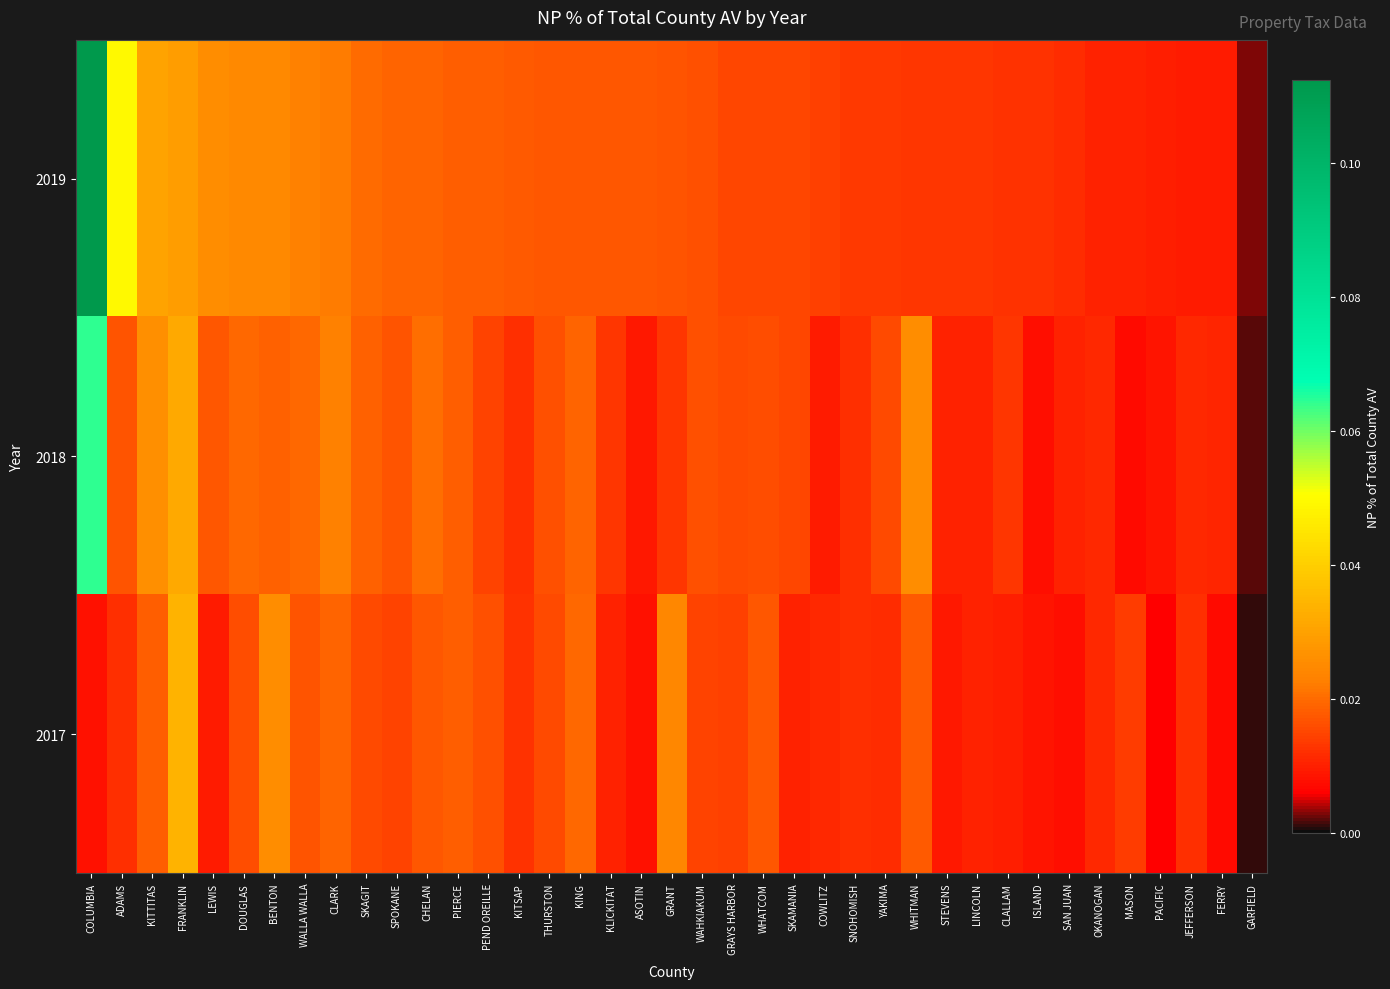

Reading right to left, extract all data points from this chart.

2019: GARFIELD=0.0	FERRY=0.0	JEFFERSON=0.0	PACIFIC=0.0	MASON=0.0	OKANOGAN=0.0	SAN JUAN=0.0	ISLAND=0.0	CLALLAM=0.0	LINCOLN=0.0	STEVENS=0.0	WHITMAN=0.0	YAKIMA=0.0	SNOHOMISH=0.0	COWLITZ=0.0	SKAMANIA=0.0	WHATCOM=0.0	GRAYS HARBOR=0.0	WAHKIAKUM=0.0	GRANT=0.0	ASOTIN=0.0	KLICKITAT=0.0	KING=0.0	THURSTON=0.0	KITSAP=0.0	PEND OREILLE=0.0	PIERCE=0.0	CHELAN=0.0	SPOKANE=0.0	SKAGIT=0.0	CLARK=0.0	WALLA WALLA=0.0	BENTON=0.0	DOUGLAS=0.0	LEWIS=0.0	FRANKLIN=0.0	KITTITAS=0.0	ADAMS=0.0	COLUMBIA=0.1
2018: GARFIELD=0.0	FERRY=0.0	JEFFERSON=0.0	PACIFIC=0.0	MASON=0.0	OKANOGAN=0.0	SAN JUAN=0.0	ISLAND=0.0	CLALLAM=0.0	LINCOLN=0.0	STEVENS=0.0	WHITMAN=0.0	YAKIMA=0.0	SNOHOMISH=0.0	COWLITZ=0.0	SKAMANIA=0.0	WHATCOM=0.0	GRAYS HARBOR=0.0	WAHKIAKUM=0.0	GRANT=0.0	ASOTIN=0.0	KLICKITAT=0.0	KING=0.0	THURSTON=0.0	KITSAP=0.0	PEND OREILLE=0.0	PIERCE=0.0	CHELAN=0.0	SPOKANE=0.0	SKAGIT=0.0	CLARK=0.0	WALLA WALLA=0.0	BENTON=0.0	DOUGLAS=0.0	LEWIS=0.0	FRANKLIN=0.0	KITTITAS=0.0	ADAMS=0.0	COLUMBIA=0.1
2017: GARFIELD=0.0	FERRY=0.0	JEFFERSON=0.0	PACIFIC=0.0	MASON=0.0	OKANOGAN=0.0	SAN JUAN=0.0	ISLAND=0.0	CLALLAM=0.0	LINCOLN=0.0	STEVENS=0.0	WHITMAN=0.0	YAKIMA=0.0	SNOHOMISH=0.0	COWLITZ=0.0	SKAMANIA=0.0	WHATCOM=0.0	GRAYS HARBOR=0.0	WAHKIAKUM=0.0	GRANT=0.0	ASOTIN=0.0	KLICKITAT=0.0	KING=0.0	THURSTON=0.0	KITSAP=0.0	PEND OREILLE=0.0	PIERCE=0.0	CHELAN=0.0	SPOKANE=0.0	SKAGIT=0.0	CLARK=0.0	WALLA WALLA=0.0	BENTON=0.0	DOUGLAS=0.0	LEWIS=0.0	FRANKLIN=0.0	KITTITAS=0.0	ADAMS=0.0	COLUMBIA=0.0